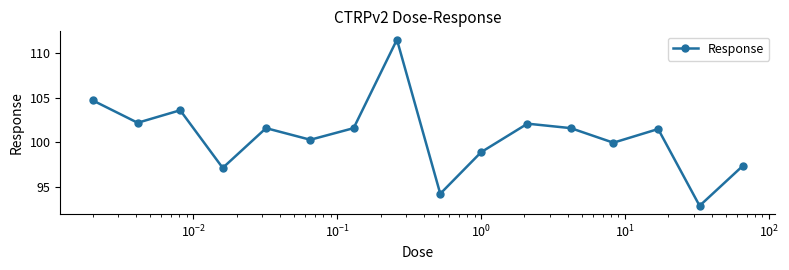

How many interior local peaks (higher than both neighbors) does the data have?

5